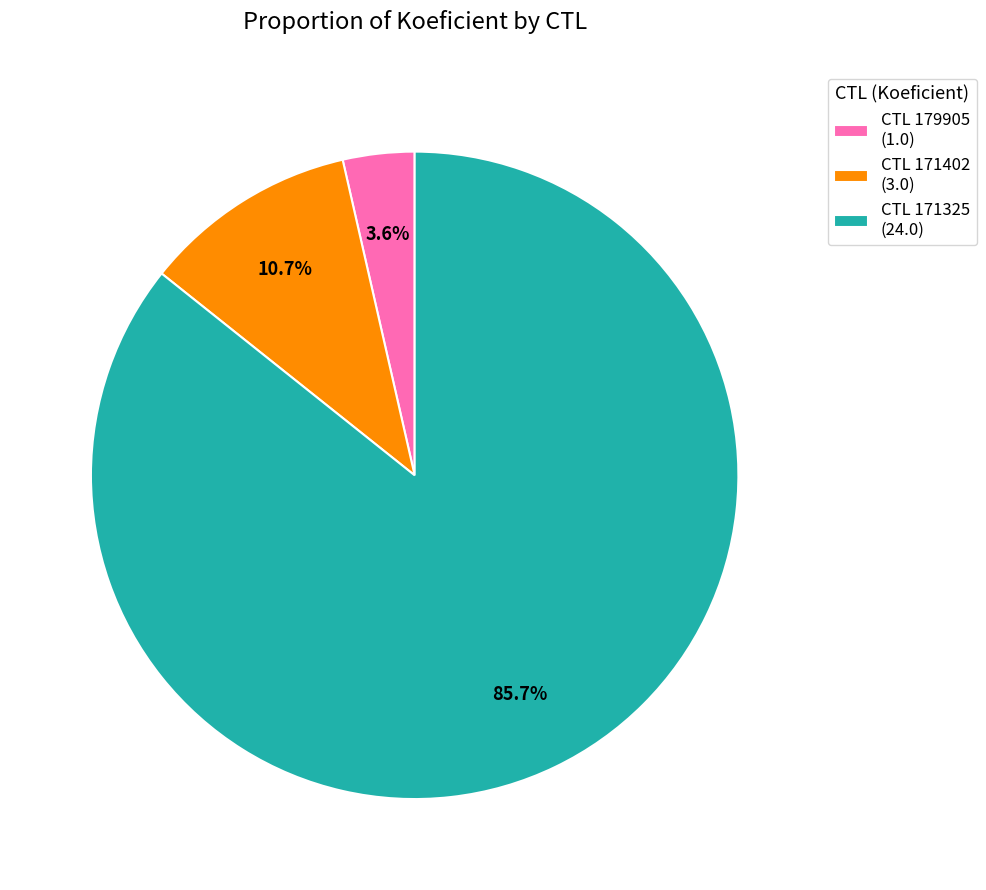

What is the smallest slice in the pie chart?

CTL 179905 (1.0)